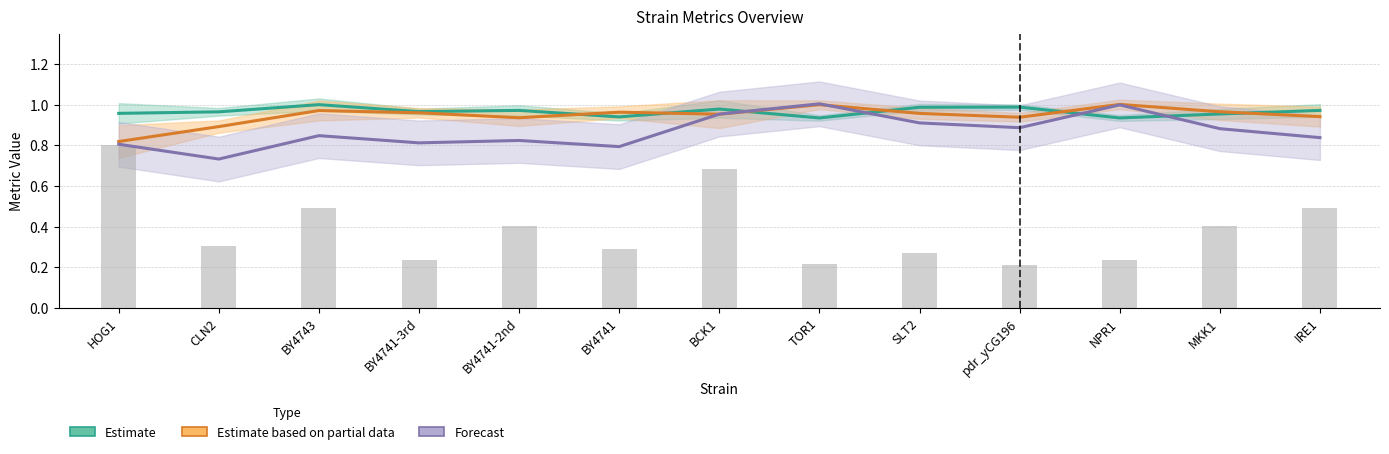

Reading left to right, list all the values displayed in this chart.

Estimate: 1.0	1.0	1.0	1.0	1.0	0.9	1.0	0.9	1.0	1.0	0.9	1.0	1.0
Estimate based on partial data: 0.8	0.9	1.0	1.0	0.9	1.0	1.0	1.0	1.0	0.9	1.0	1.0	0.9
Forecast: 0.8	0.7	0.8	0.8	0.8	0.8	1.0	1.0	0.9	0.9	1.0	0.9	0.8